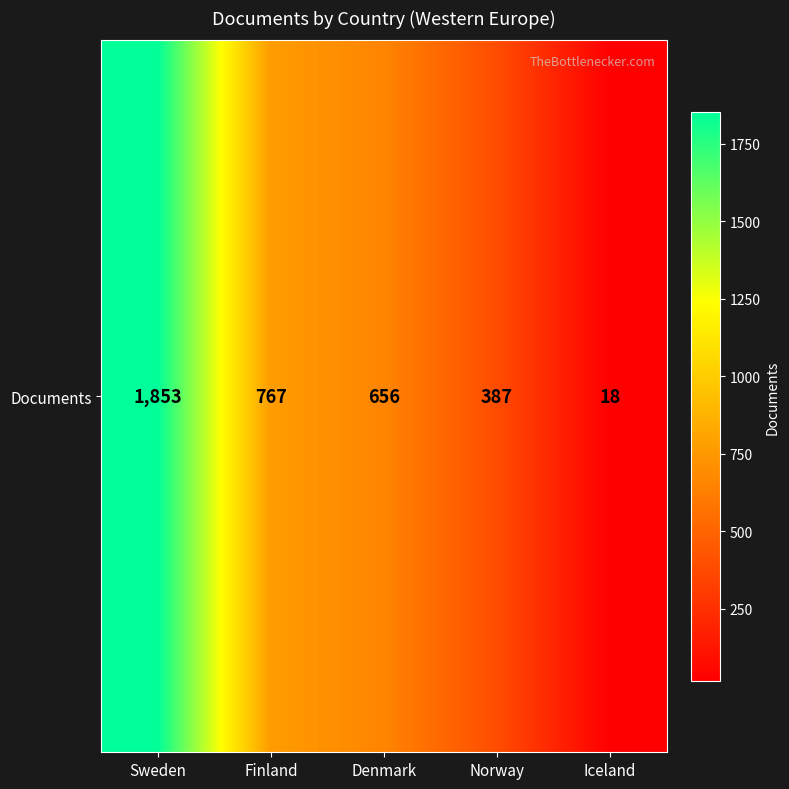

How many data points are less than 656?

2